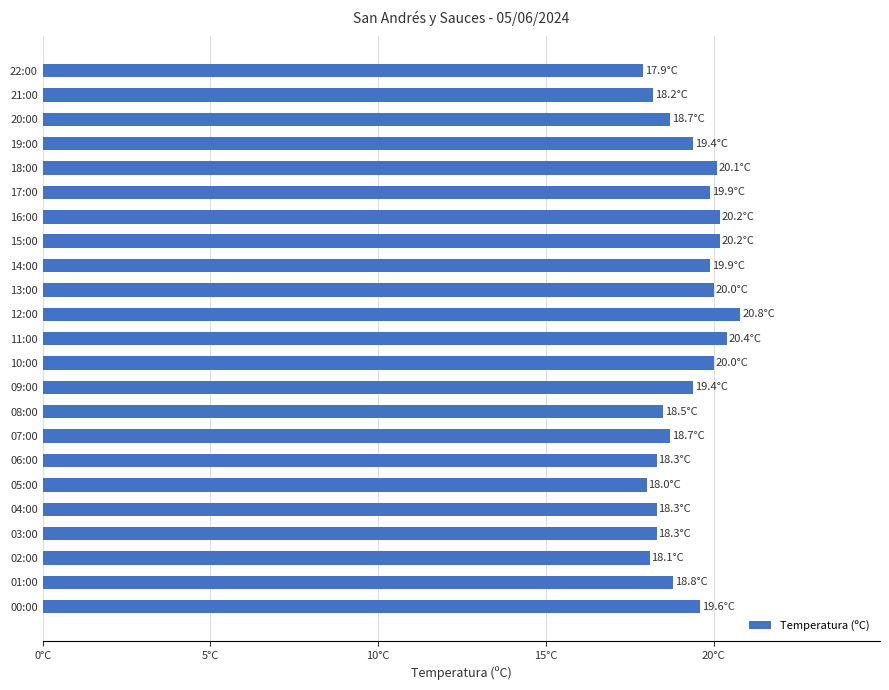

Are the bars horizontal?

Yes